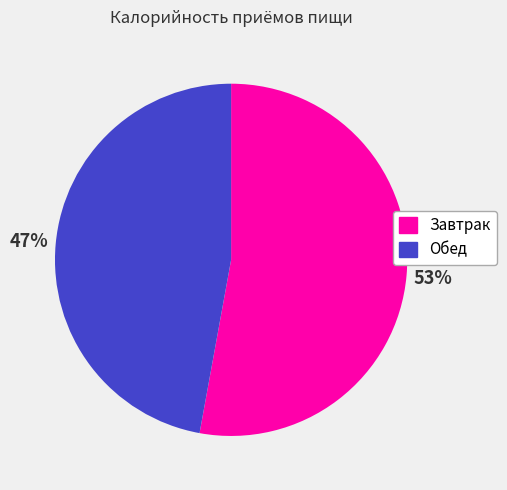

To the nearest percent, what is the combined percentage of Завтрак and Обед?

100%